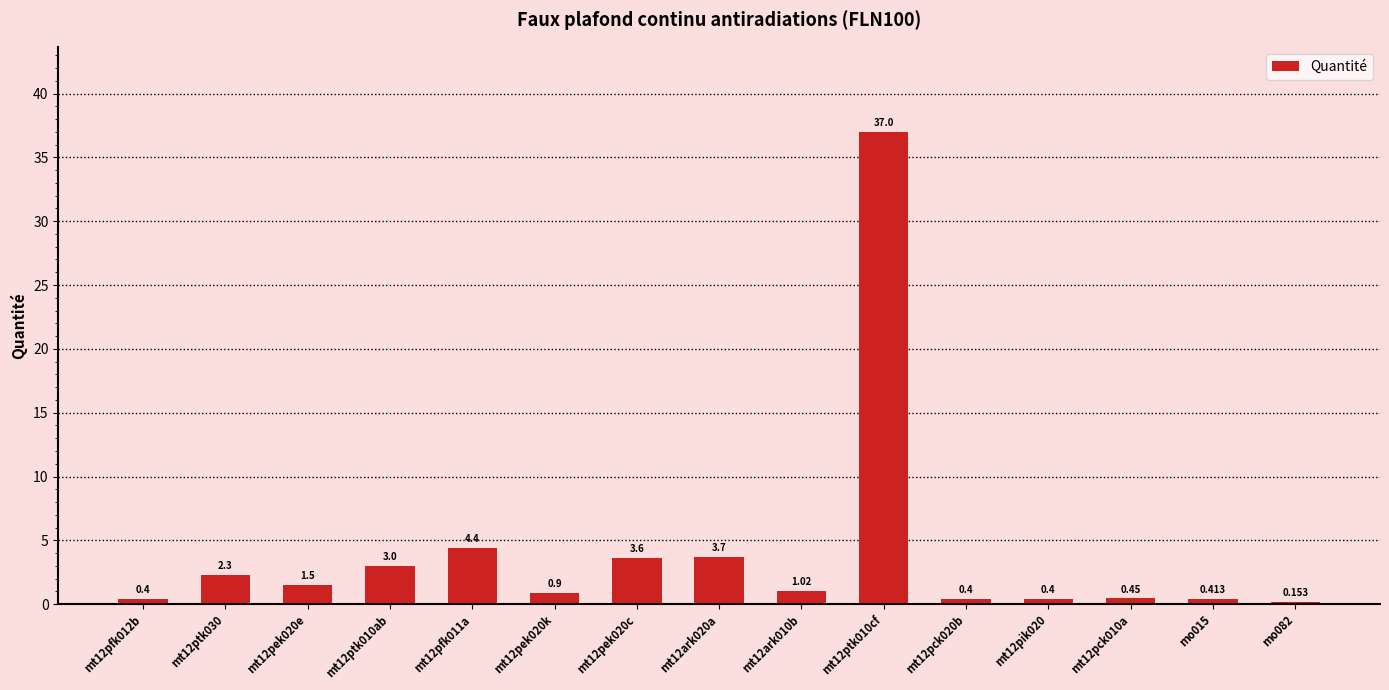

How many values are below 1?

7